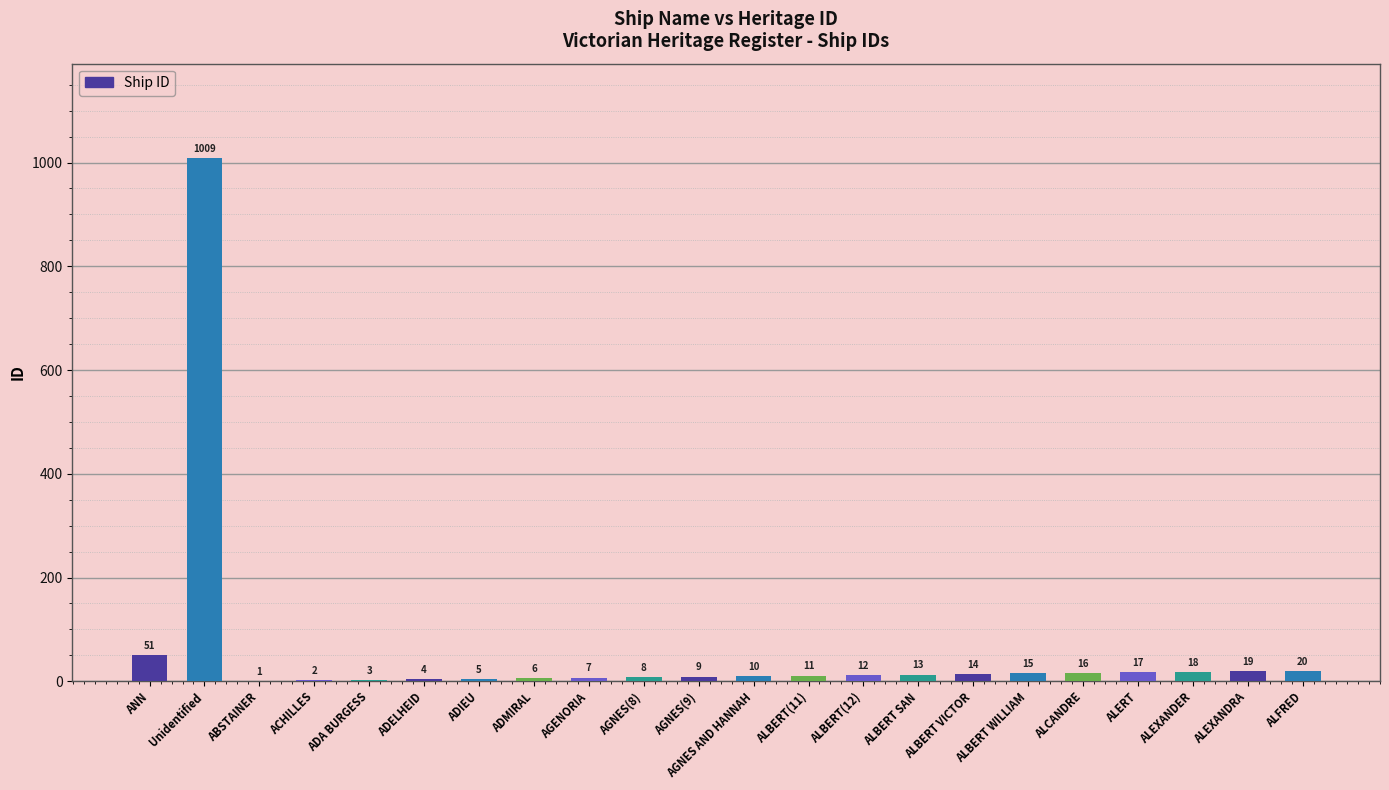

Approximately how many times larger is the value at AGENORIA compared to ADA BURGESS?

2.3